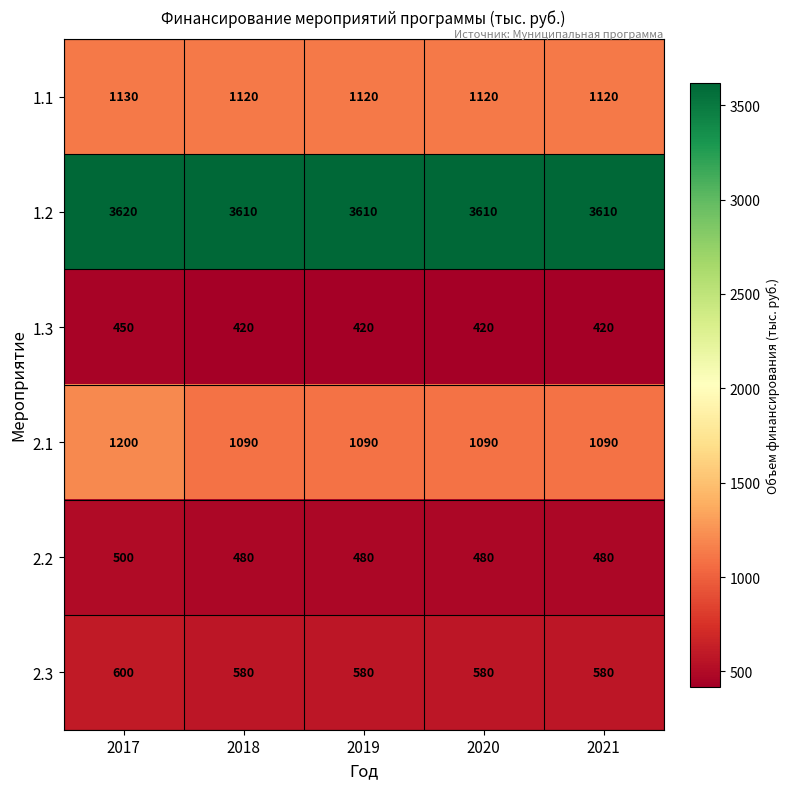

Is it true that 1.3 equals 592 at 2018?

False